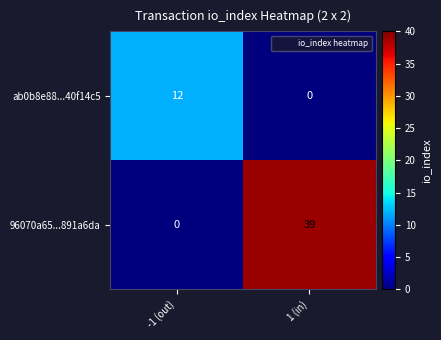

Between -1 (out) and 1 (in), which series saw the biggest shift?

96070a65...891a6da